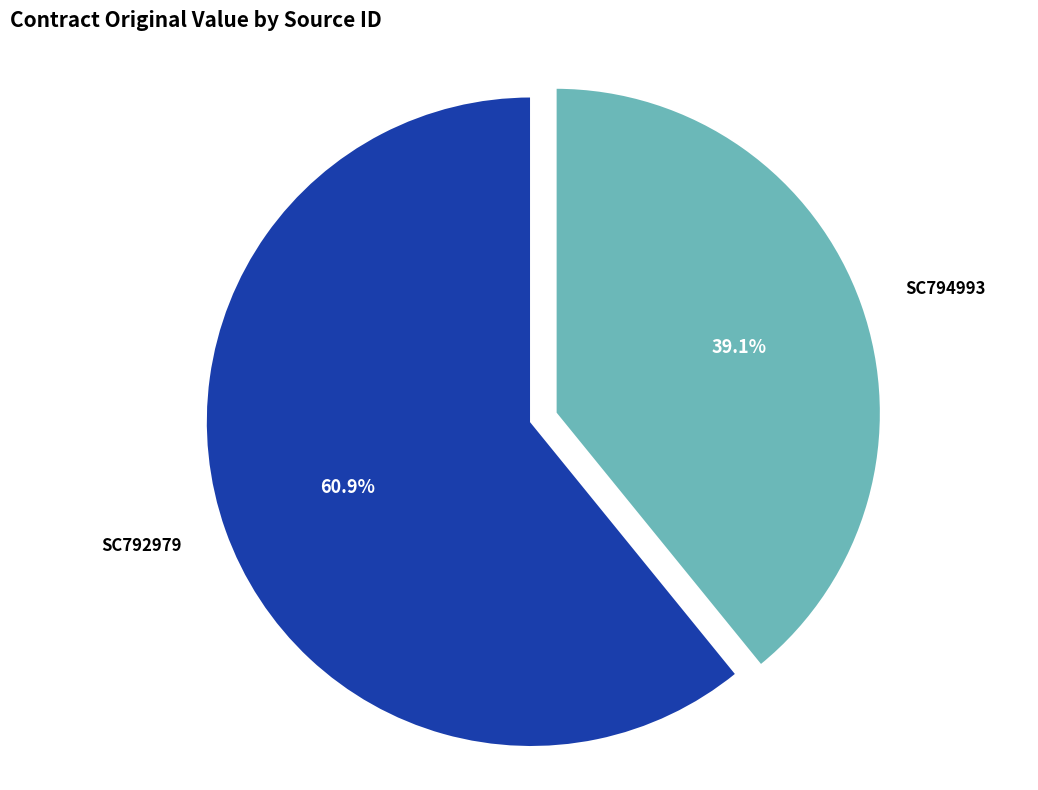

How many segments does this pie chart have?

2